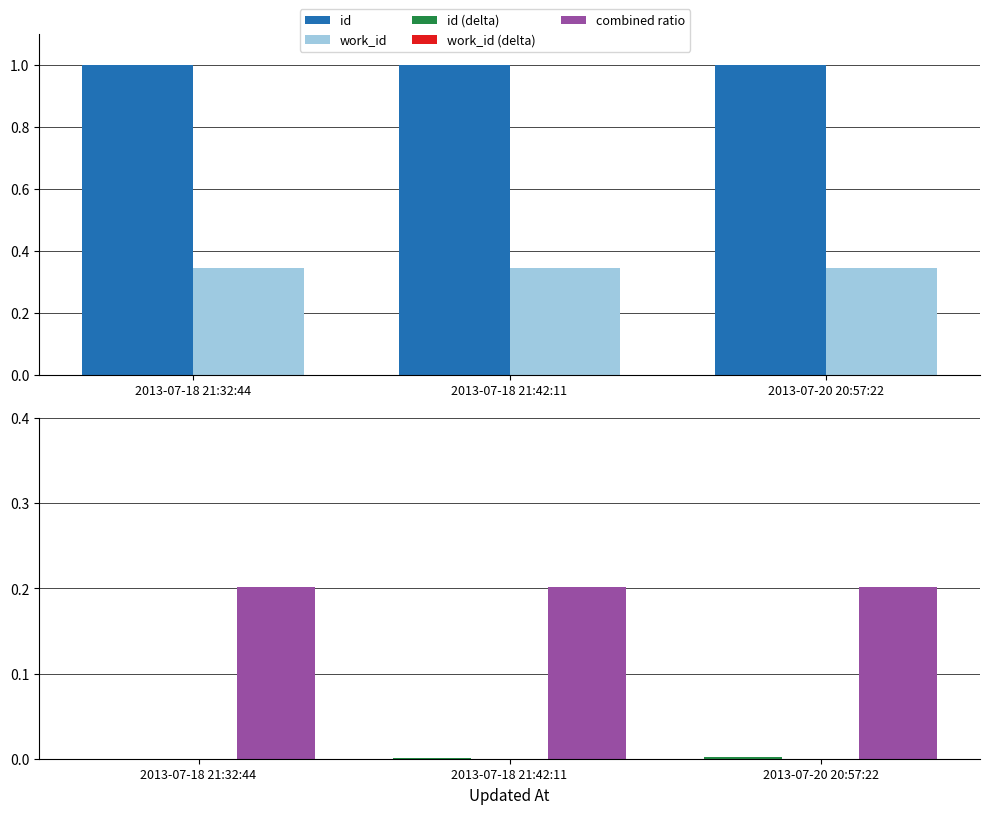

List the labels in order of id (delta) value, largest first.

2013-07-20 20:57:22, 2013-07-18 21:42:11, 2013-07-18 21:32:44